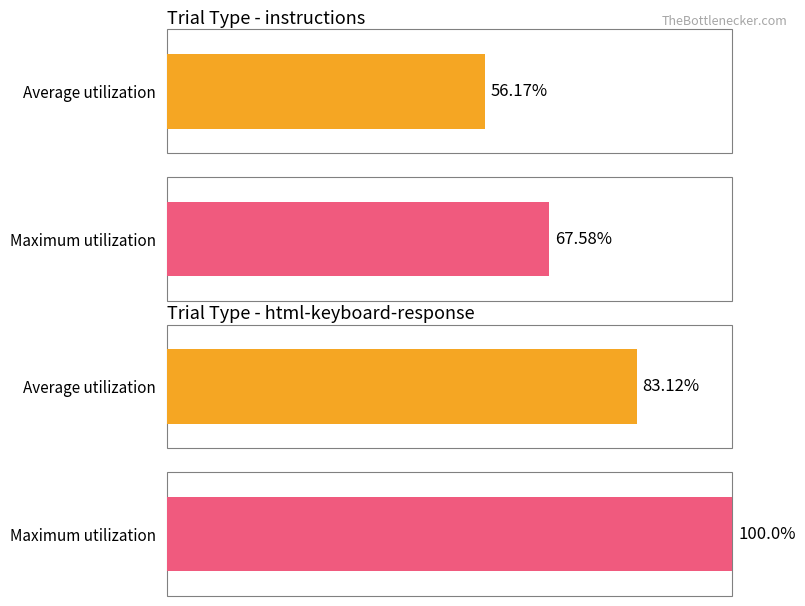

At html-keyboard-response, list the series in order from largest to smallest.

Maximum utilization, Average utilization